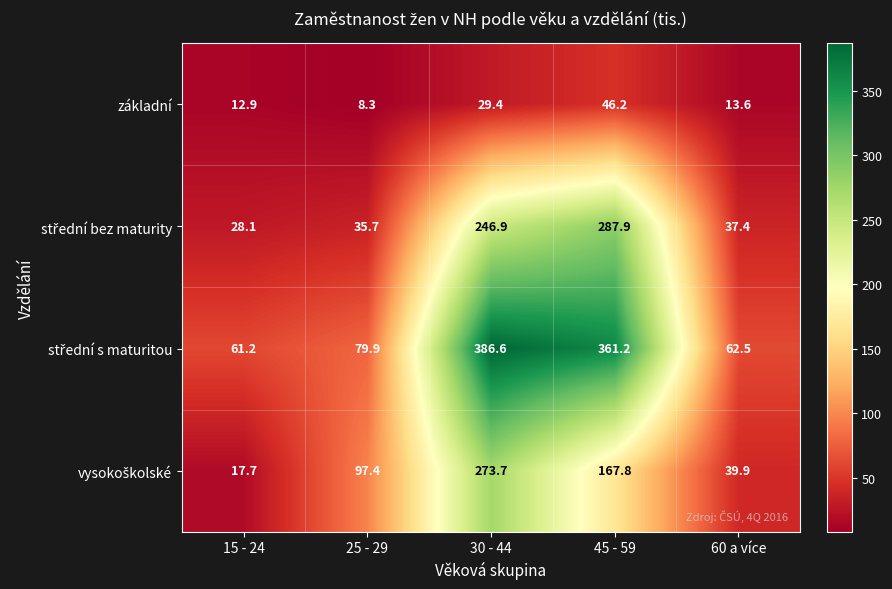

Count the number of categories in the chart.

5